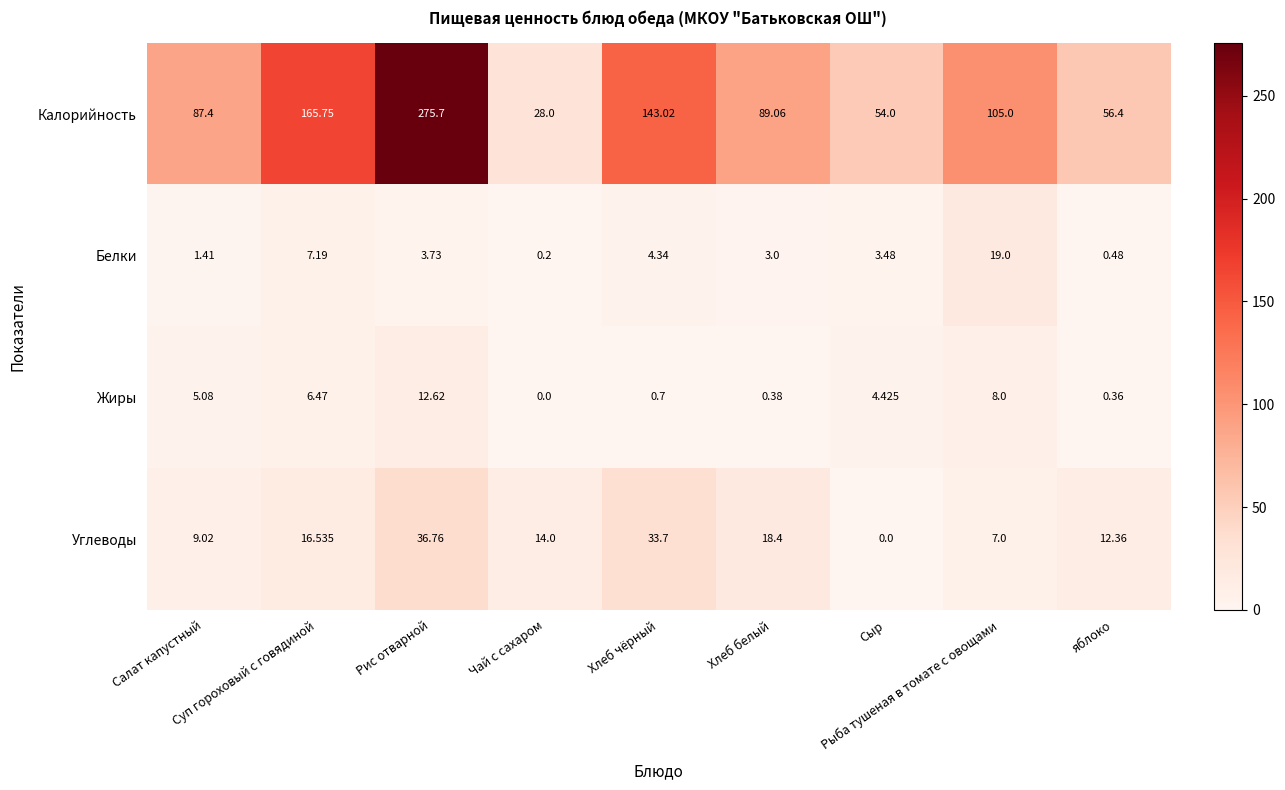

Which series has the widest spread of values?

Калорийность